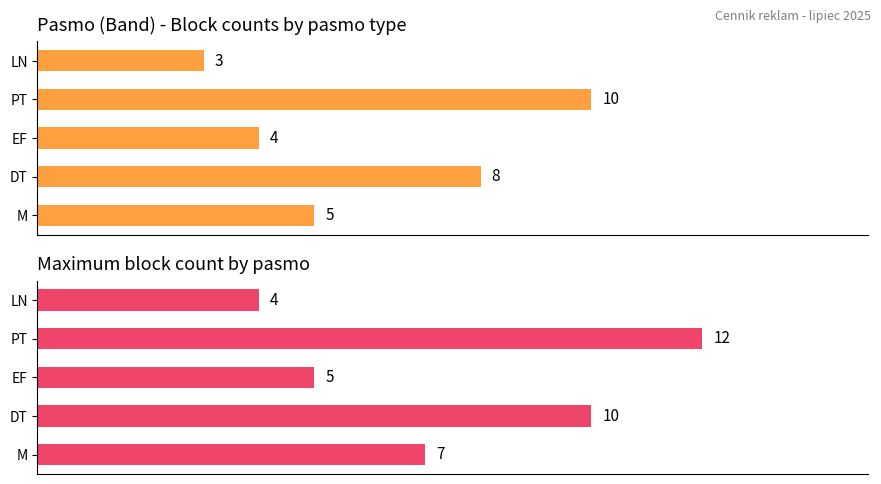

What is the difference between the maximum and minimum values in the Maximum count series?

8